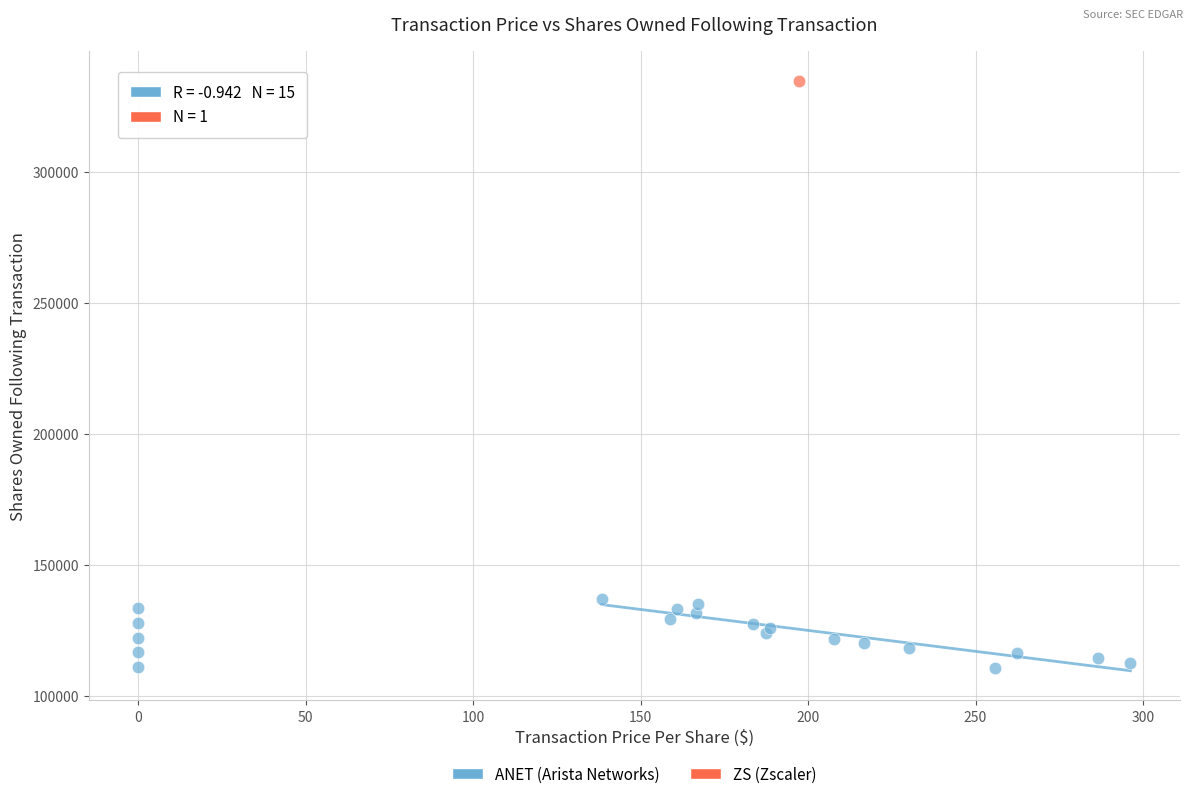

What are all the series names shown in the legend?

ANET (Arista Networks), ZS (Zscaler)